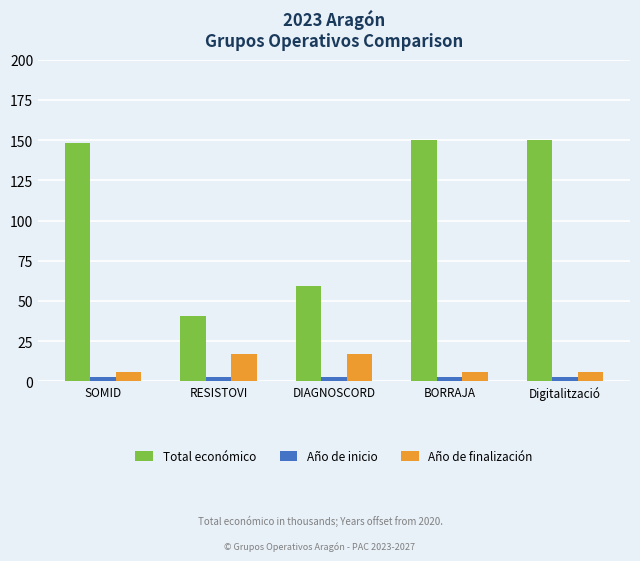

What is the difference between the highest and lowest values at SOMID?

145.5